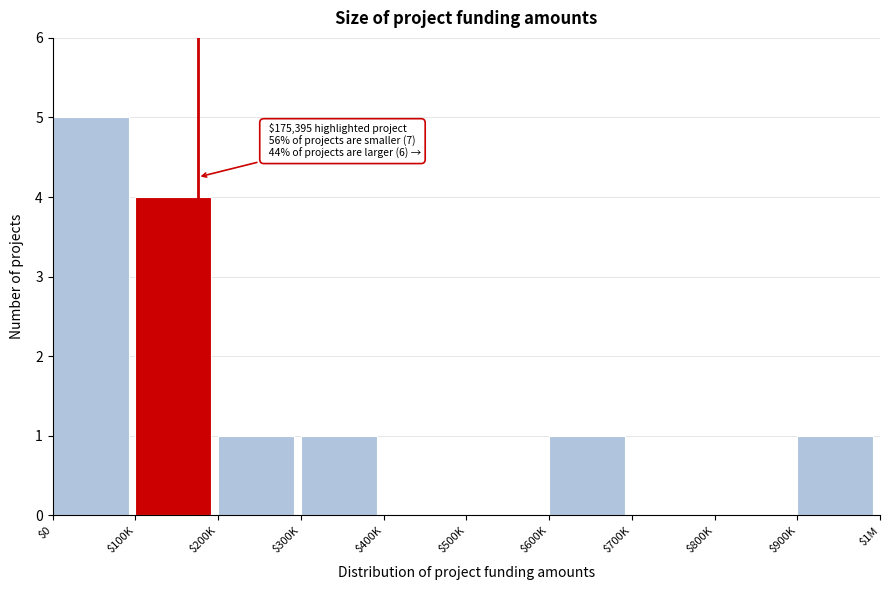

What is the maximum value shown in the chart?

5